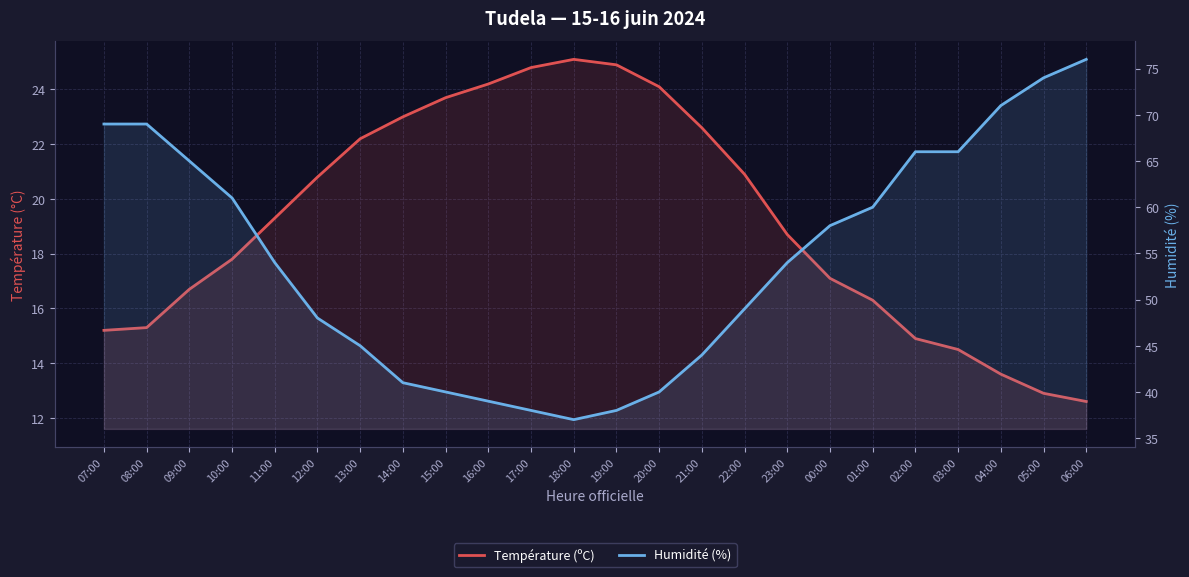

How many data points in Humidité (%) are above 54?

11